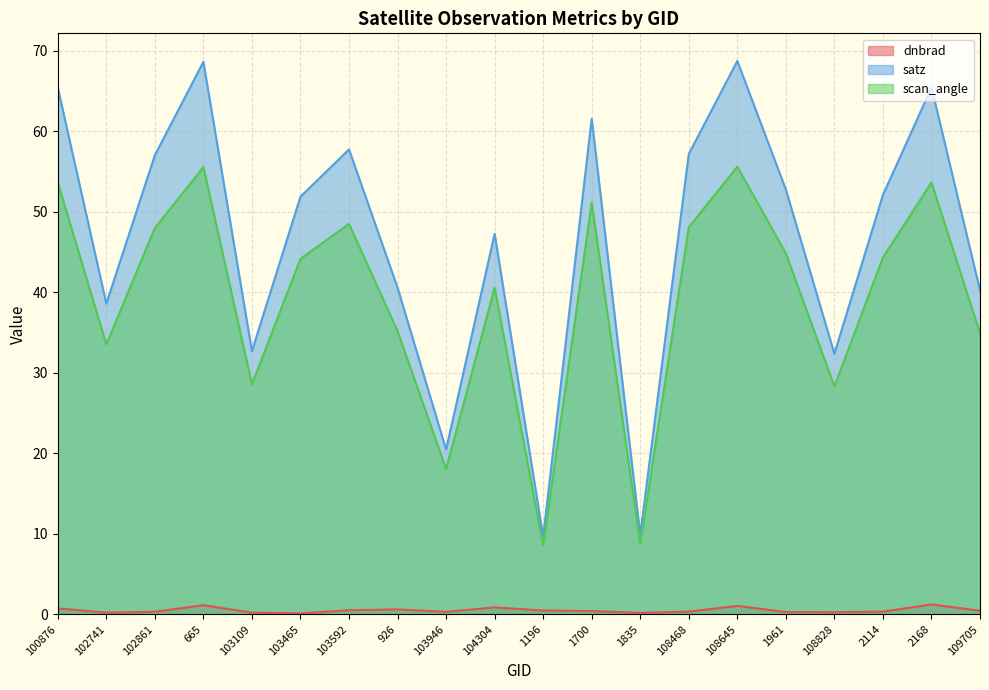

What is the lowest value of the scan_angle series?

8.5